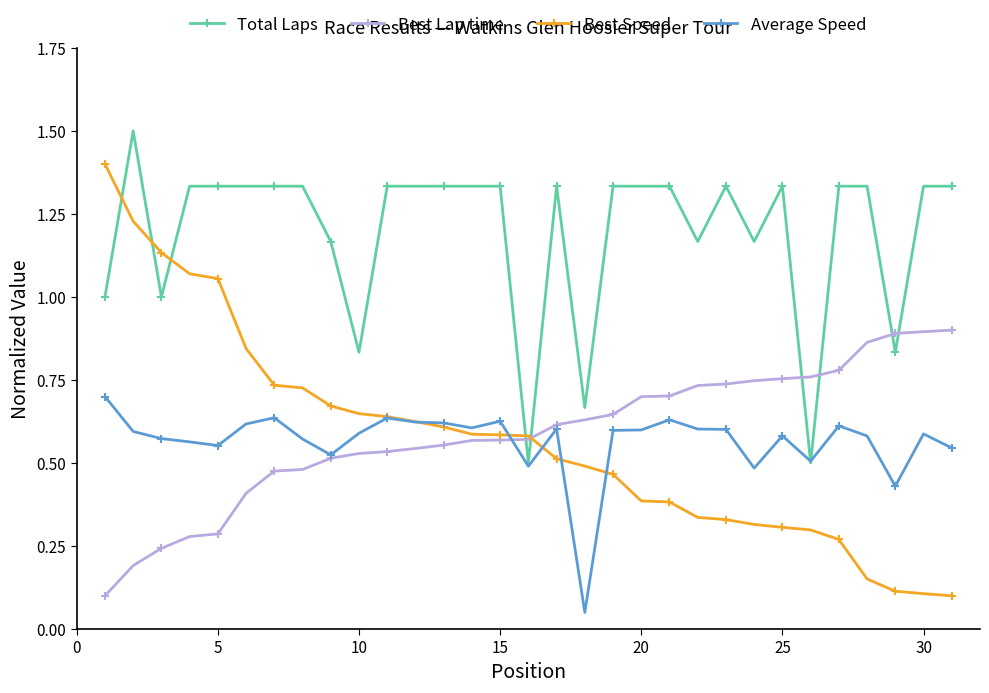

At how many categories does at least one series exceed 0?

31